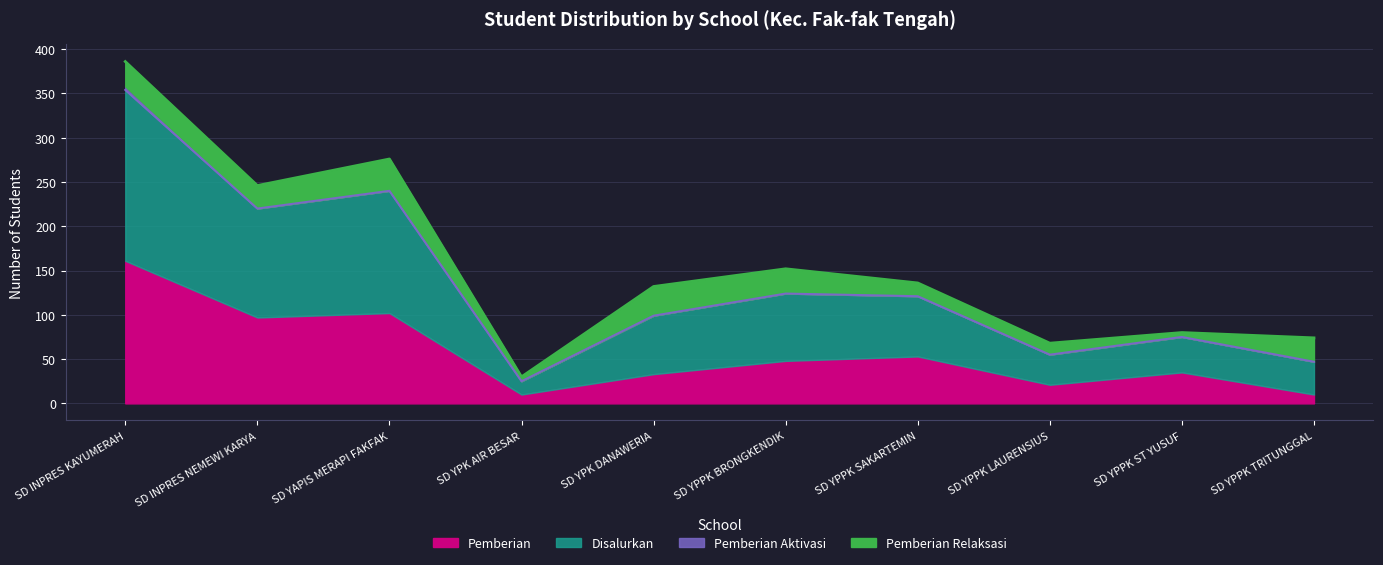

What is the minimum value for Pemberian?

10